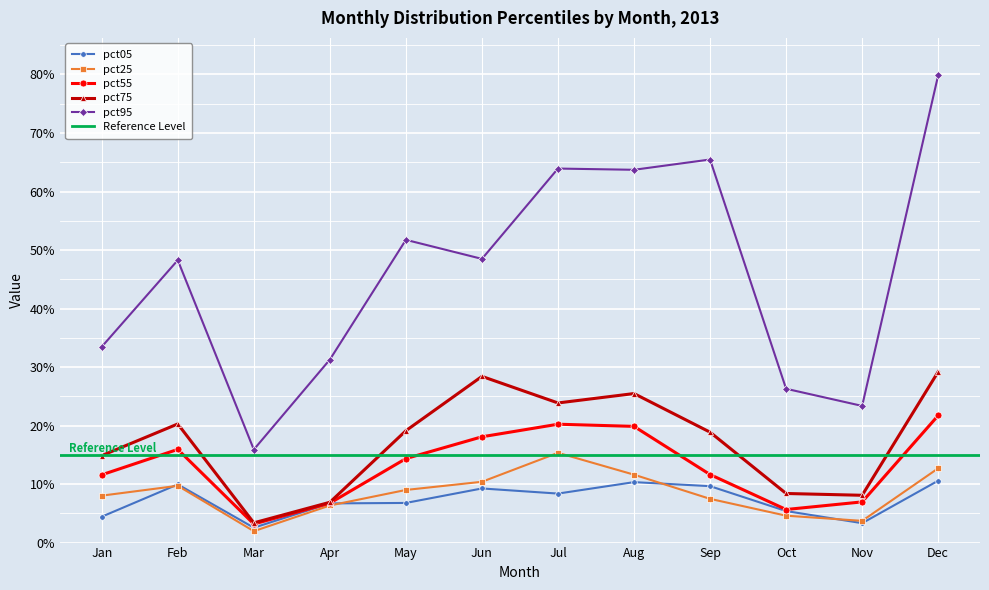

What is the total value across all series at Jan?

0.7